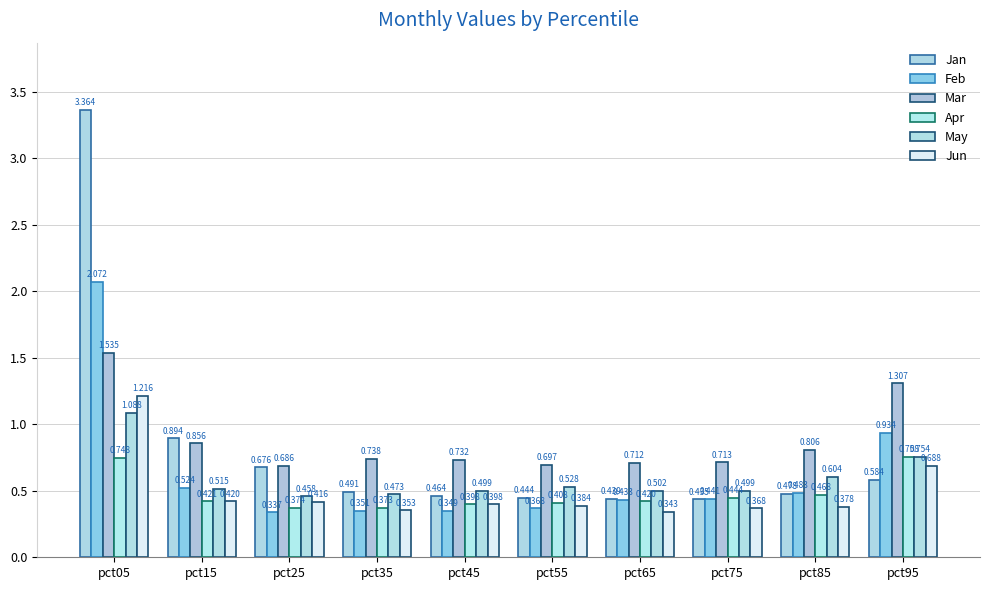

Does the chart contain stacked bars?

No